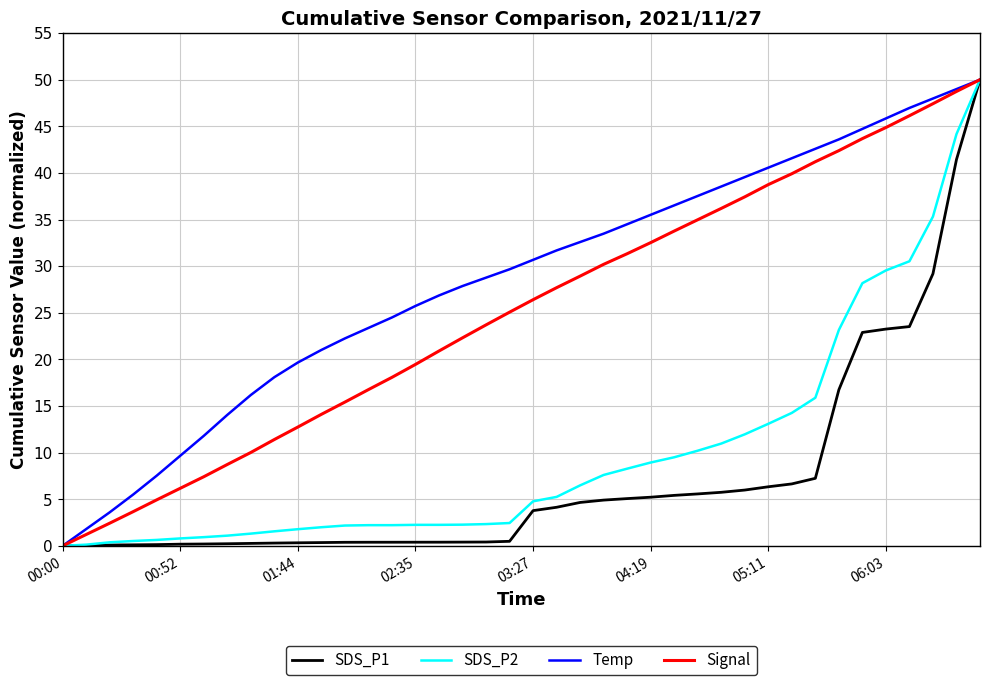

What is the maximum value for Temp?

50.0